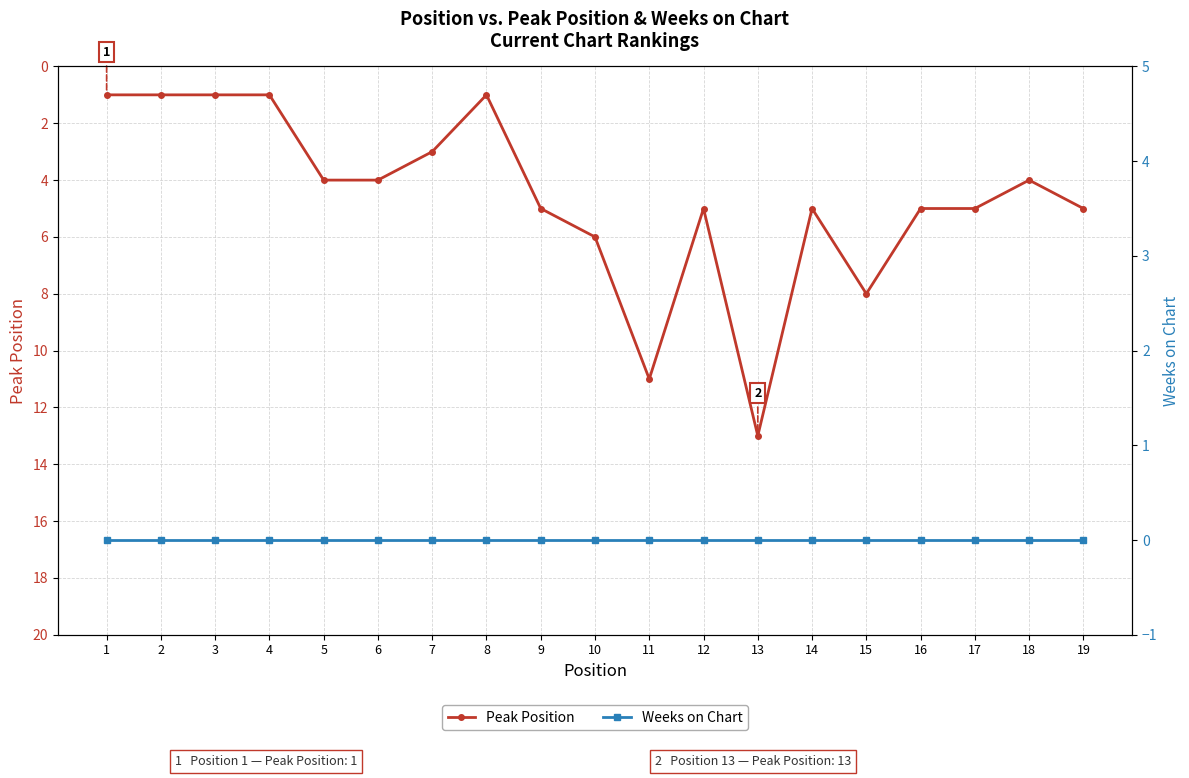

Between 15 and 14, which is larger?

15